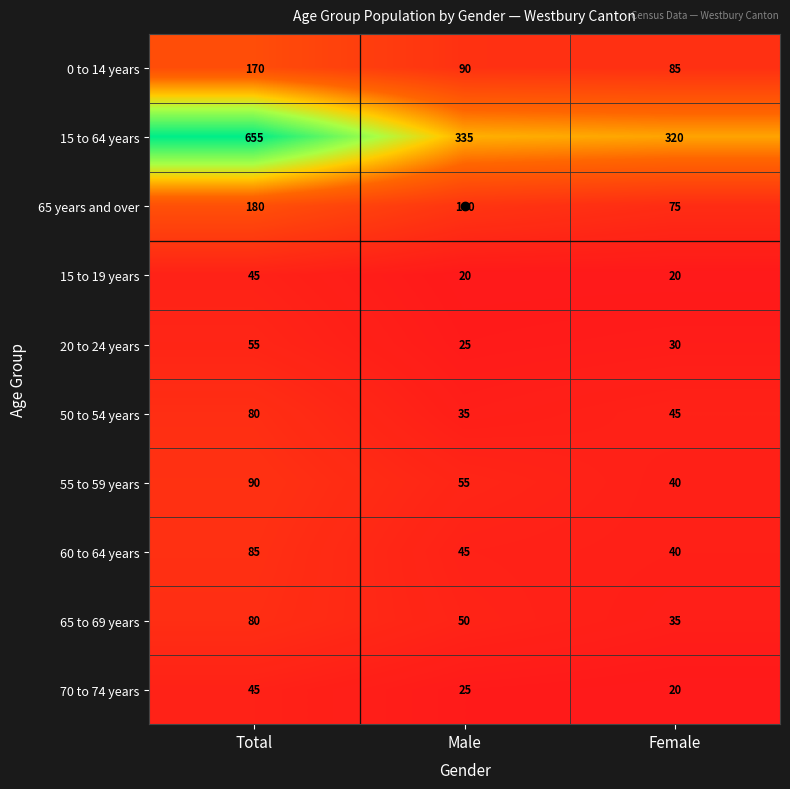

Count the number of categories in the chart.

3